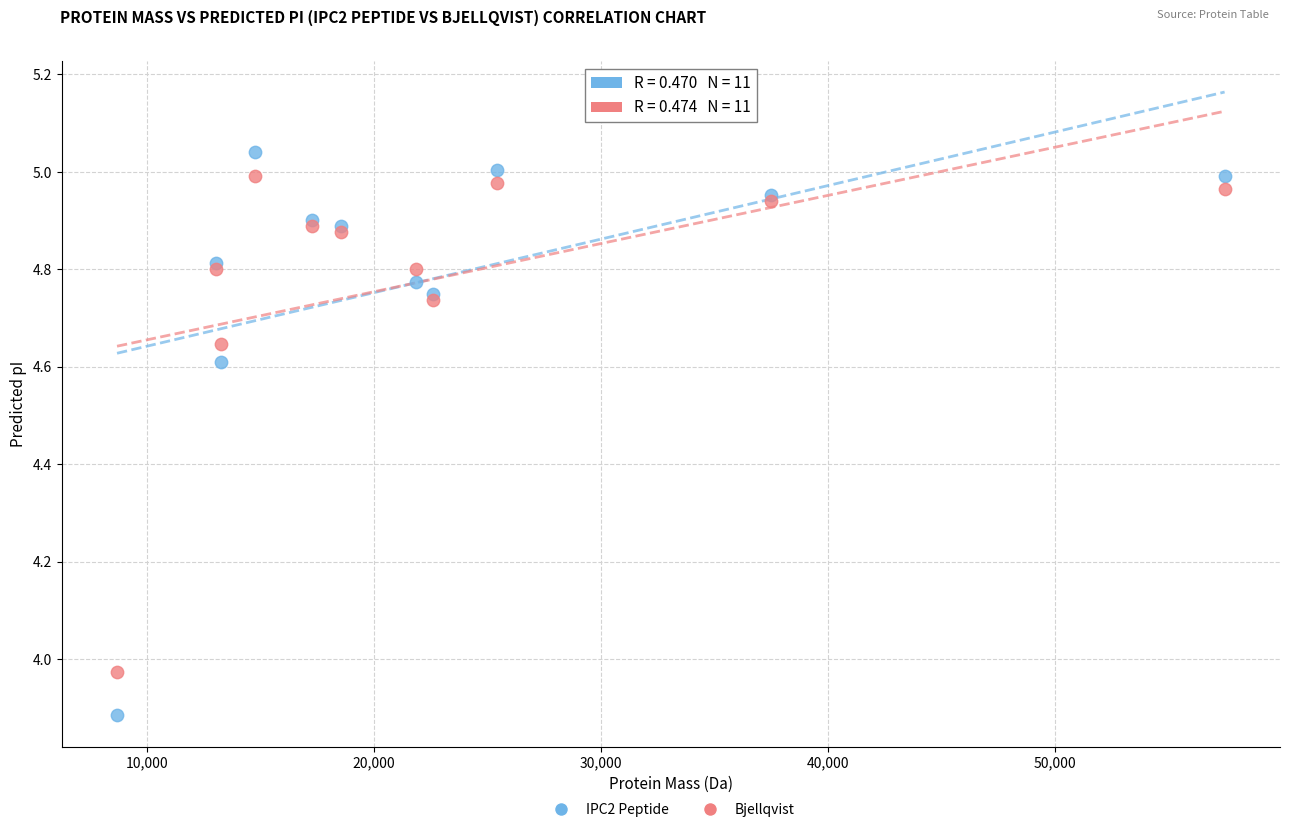

Which series contains the highest Y value?

IPC2 Peptide